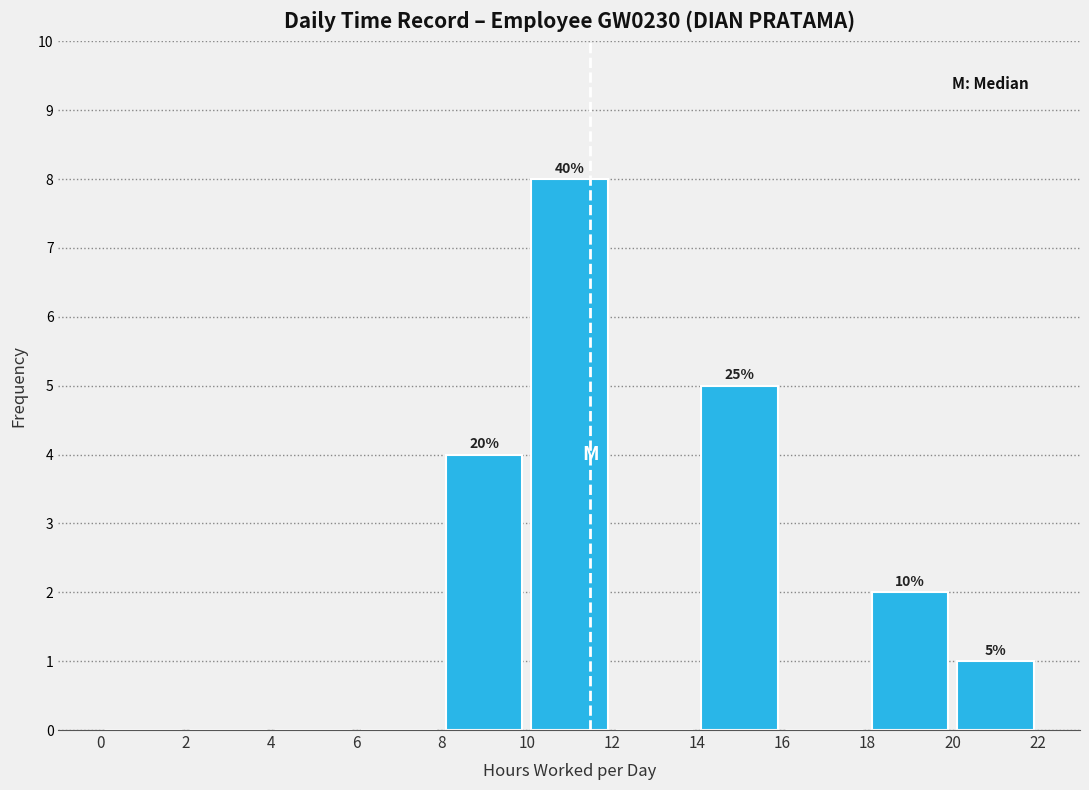

Over which range of the x-axis is the bar tallest?

10 to 12